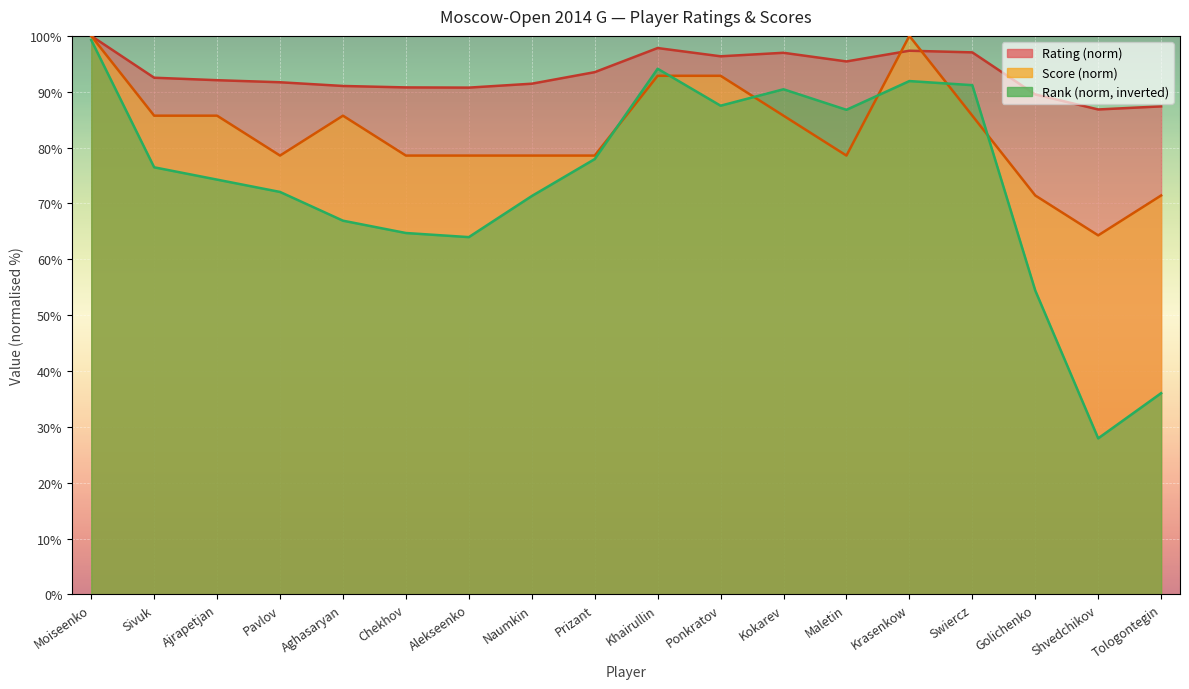

What is the greatest value displayed?

100.0